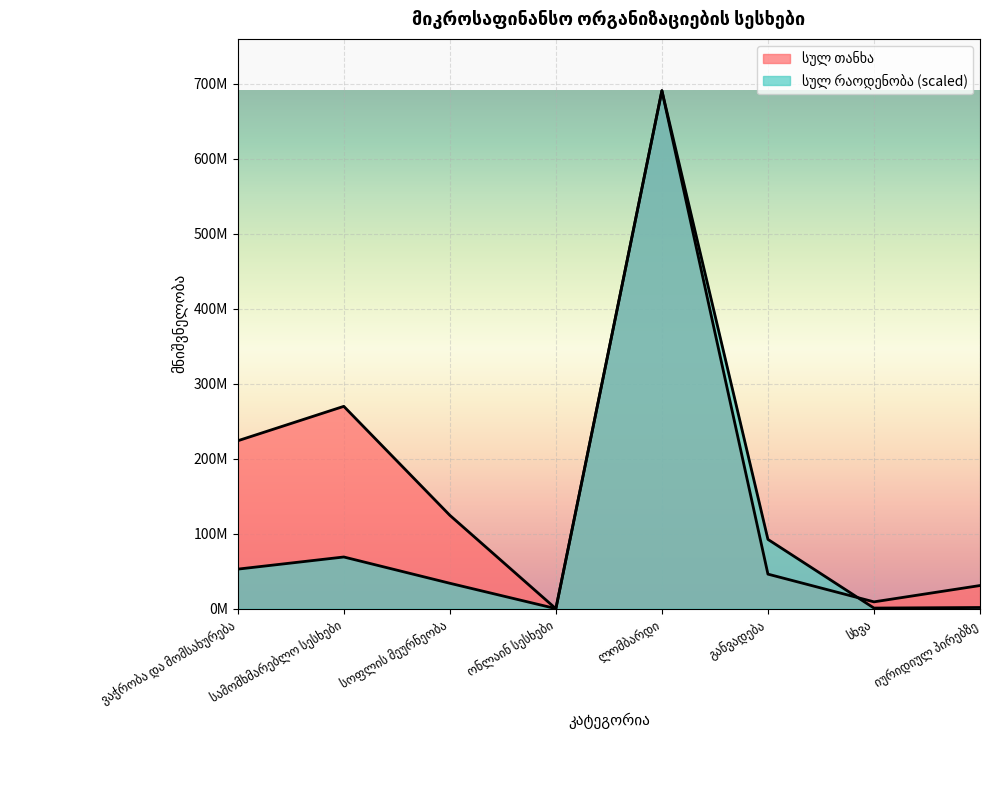

What is the value of the სულ თანხა point at the 8th from the left?

30898037.4